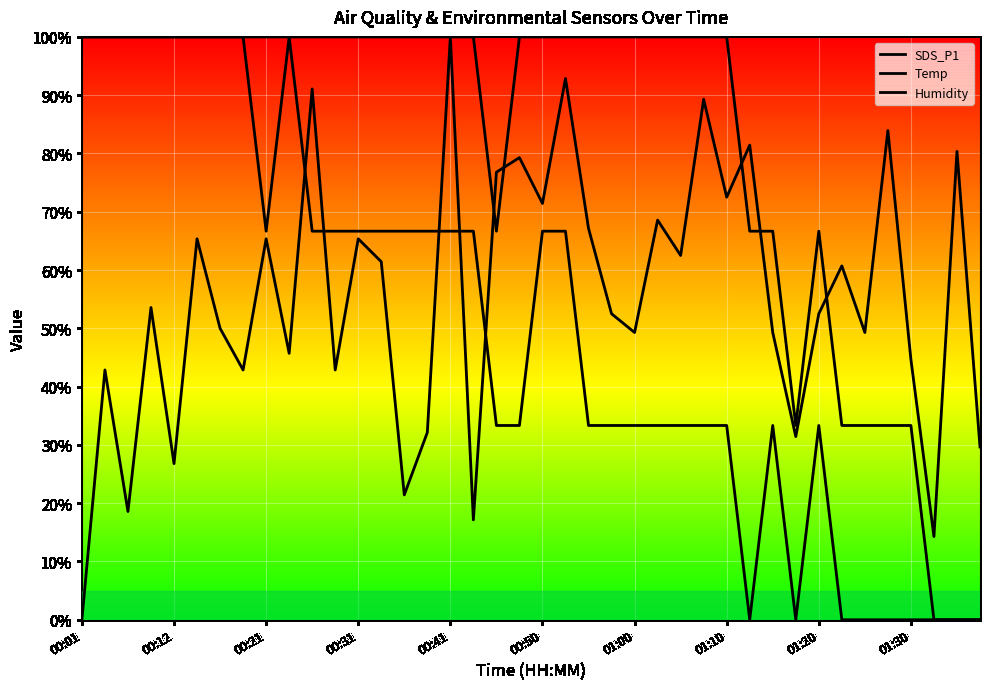

At how many categories does at least one series exceed 0?

40